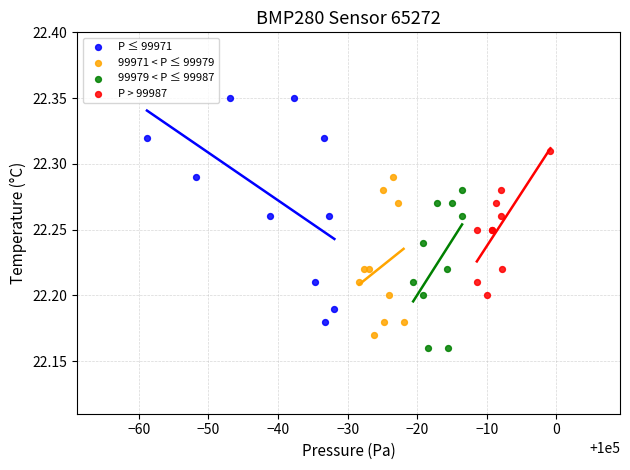

Which series has the widest spread of Y values?

P ≤ 99971